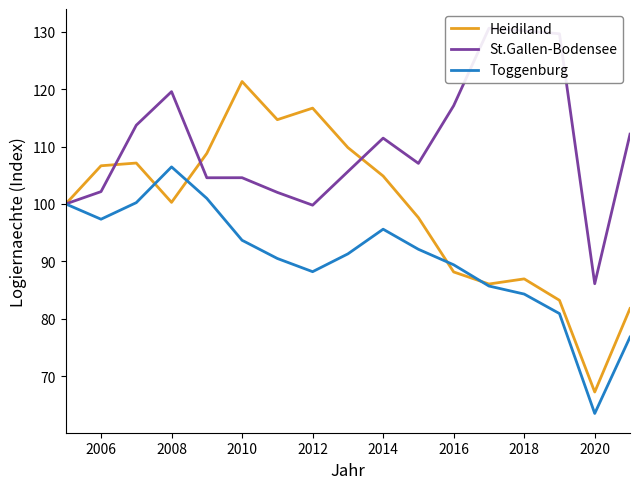

True or false: Toggenburg and St.Gallen-Bodensee intersect in this chart.

False